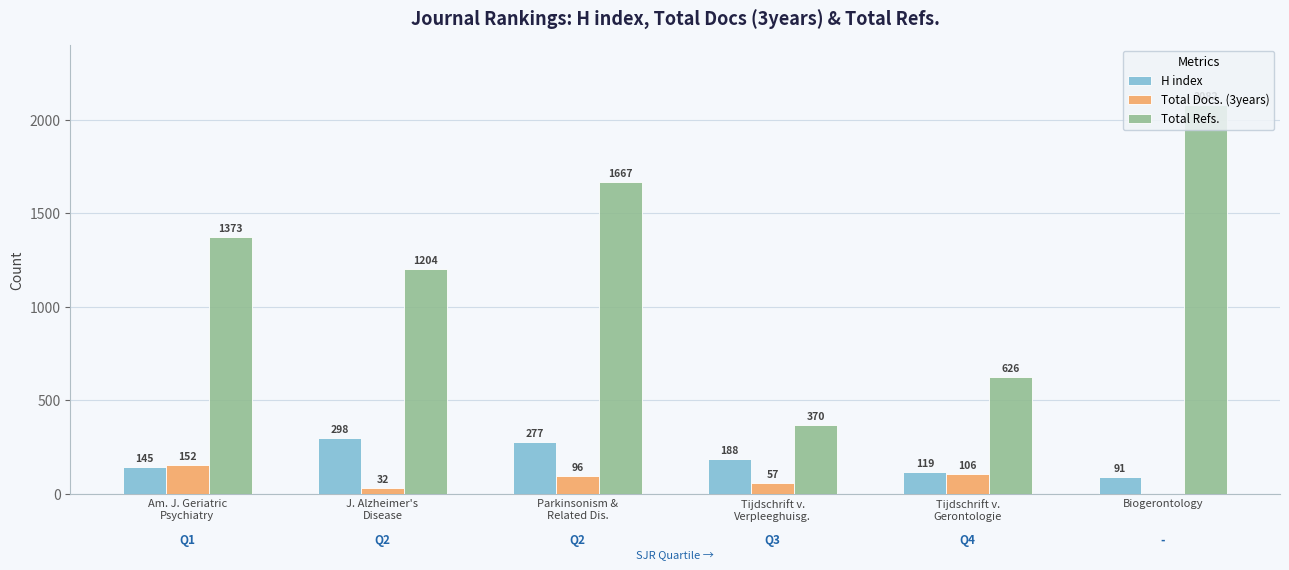

What are all the series names shown in the legend?

H index, Total Docs. (3years), Total Refs.